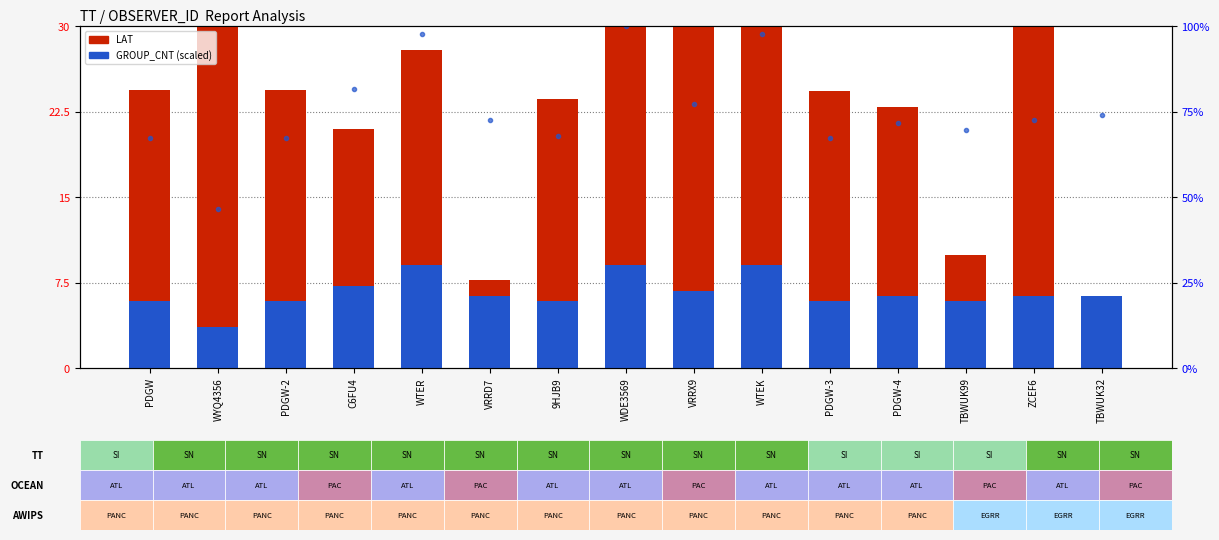

What is the sum of all GROUP_CNT (scaled) values?

99.0